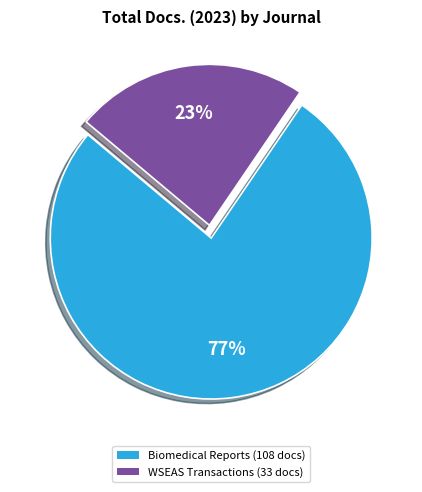

To the nearest percent, what is the average slice percentage?

50%